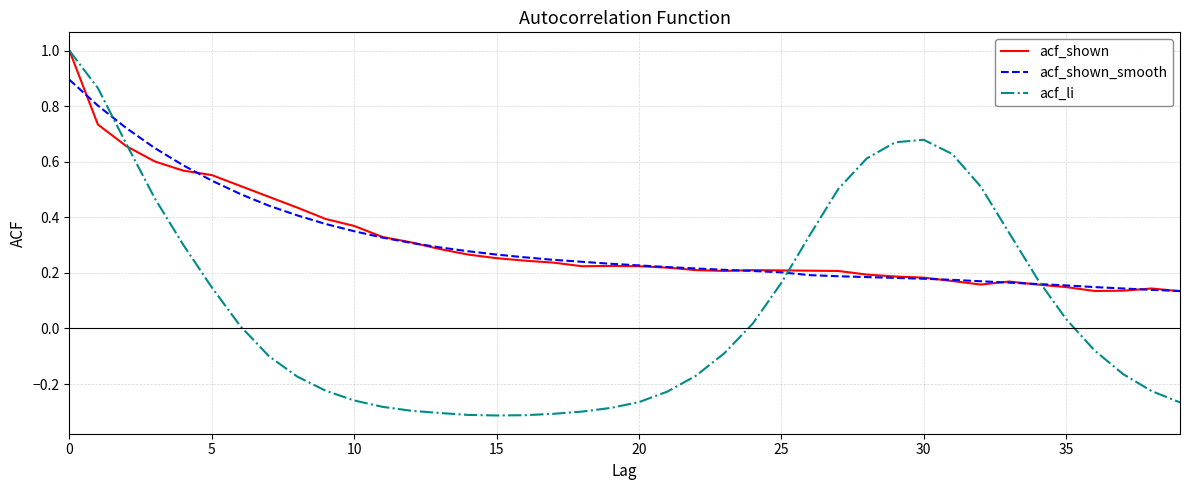

At how many categories does at least one series exceed 0?

40